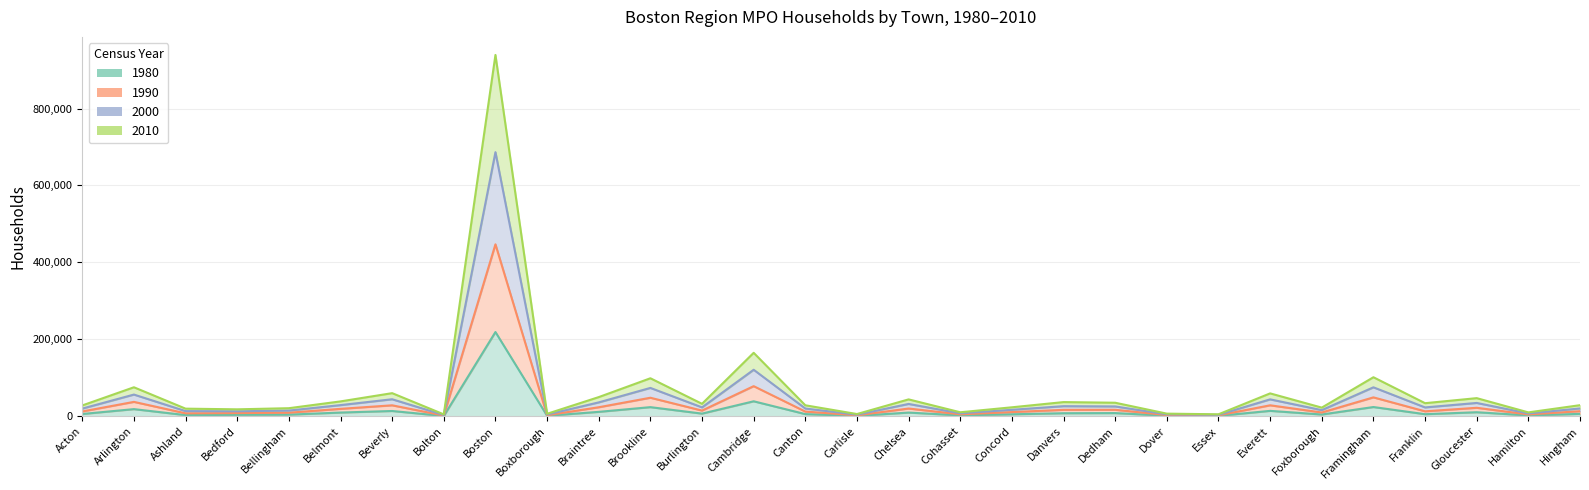

What is the greatest value displayed?

939284